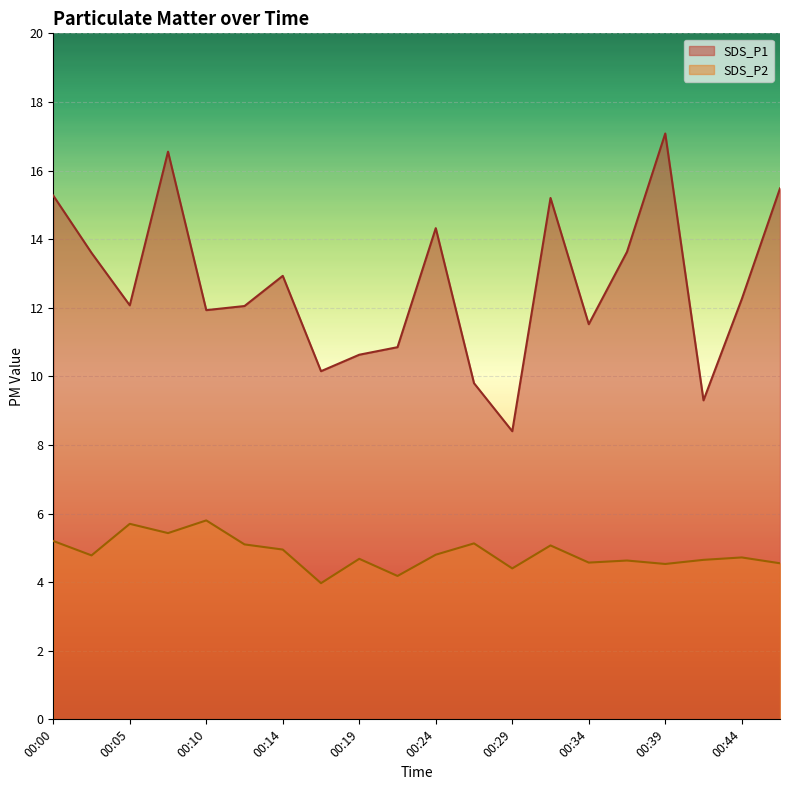

True or false: SDS_P2 and SDS_P1 intersect in this chart.

False